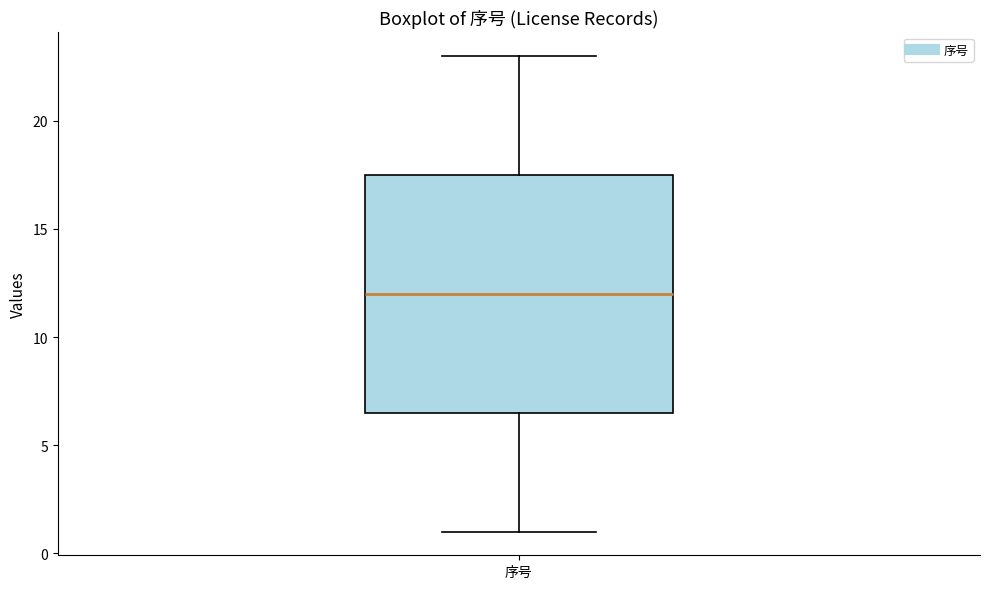

Transcribe this box plot: give where the median line is, the range the box spans, and where the two whiskers end, as read against the y-axis. The values are not printed on the chart, so give them approximately, as read against the axis.

median 12.0, box 6.5 to 17.5, whiskers 1.0 to 23.0